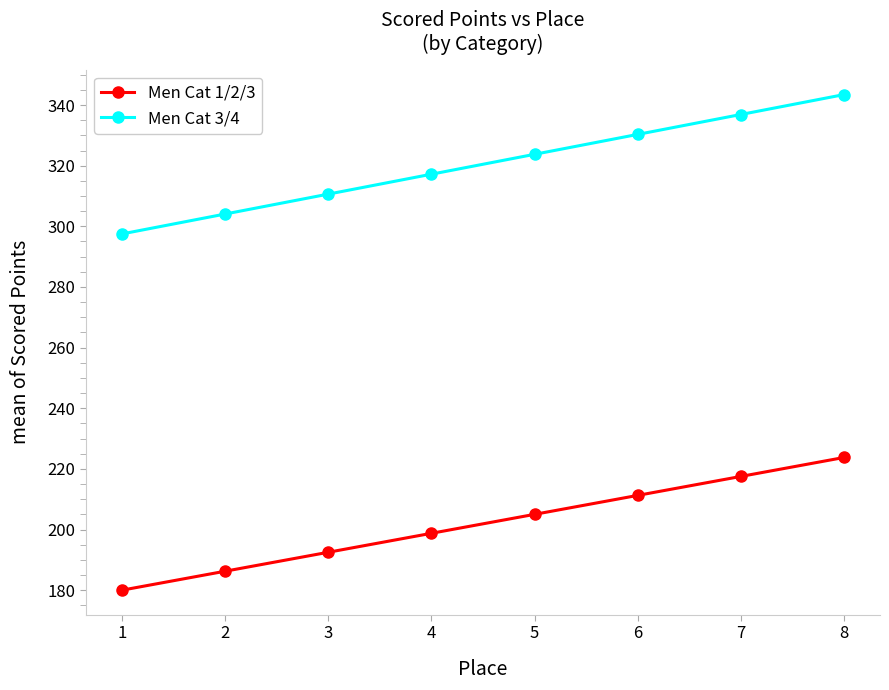

Is the value of Men Cat 1/2/3 at 7 greater than the value of Men Cat 3/4 at 2?

No